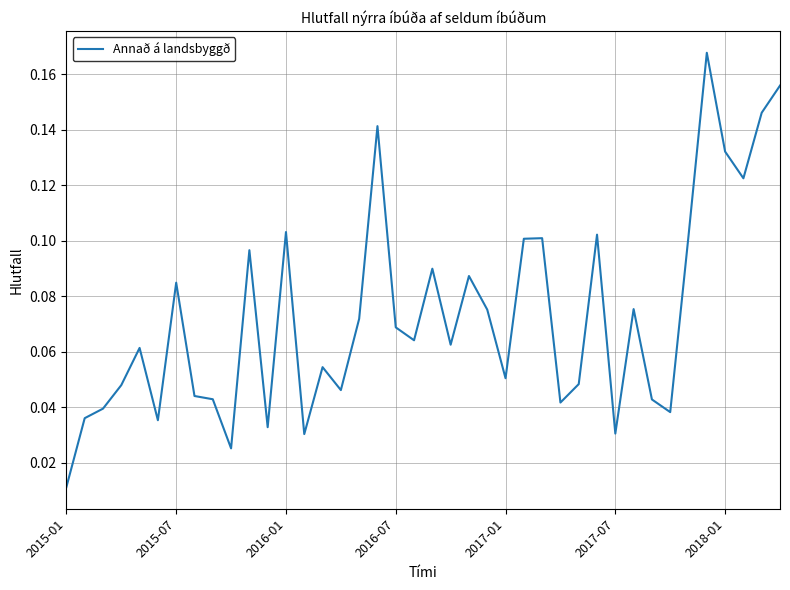

What is the value of the 36th point from the left?

0.2